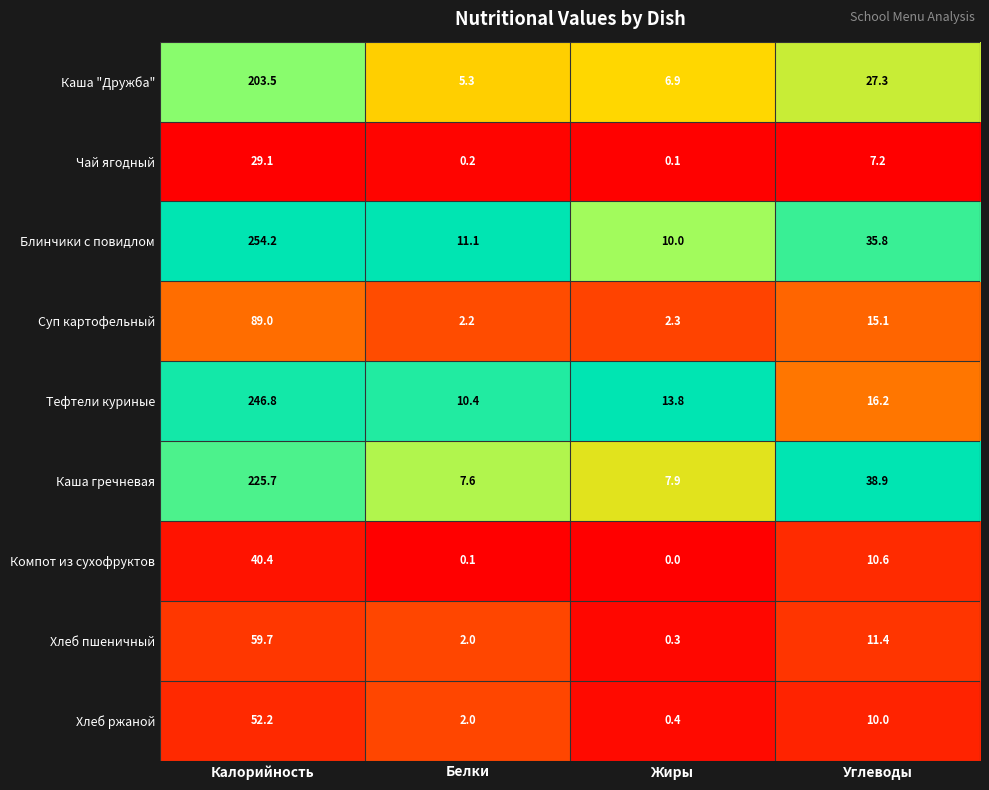

At which category is the sum across all series the highest?

Калорийность